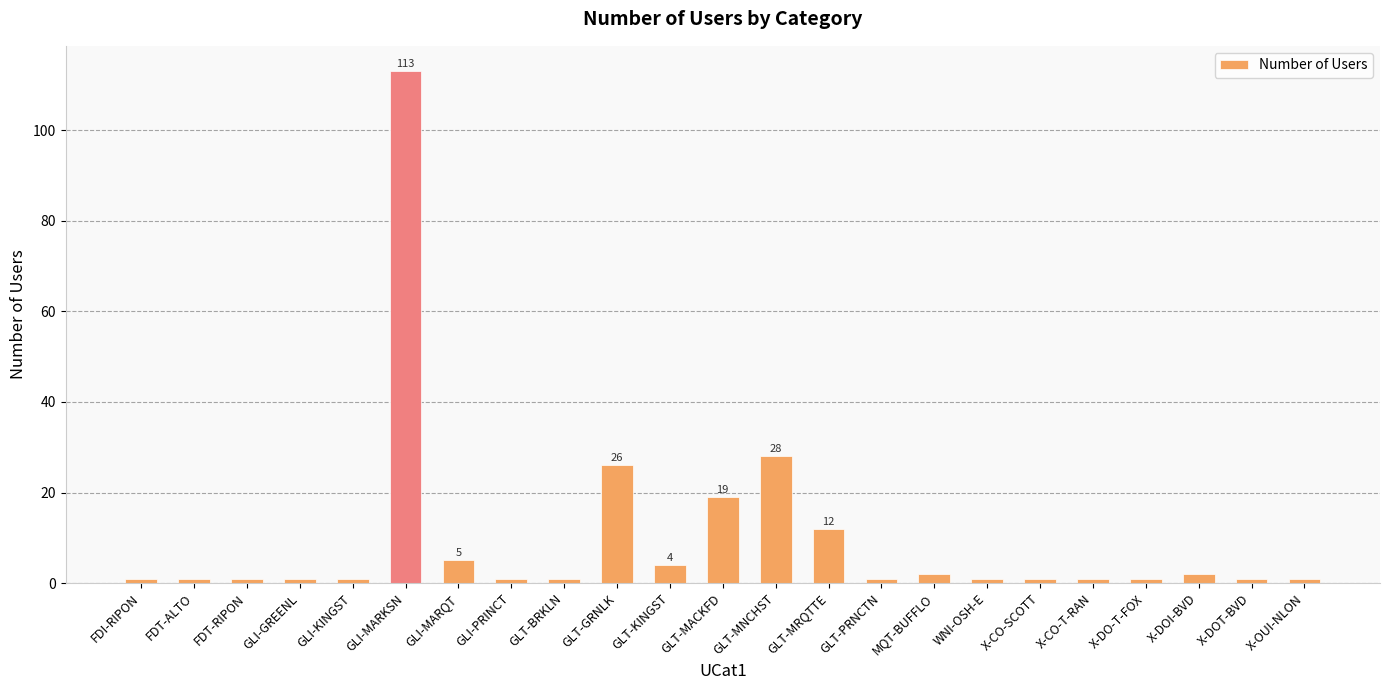

Reading left to right, what are all the values shown in this chart?

1	1	1	1	1	113	5	1	1	26	4	19	28	12	1	2	1	1	1	1	2	1	1